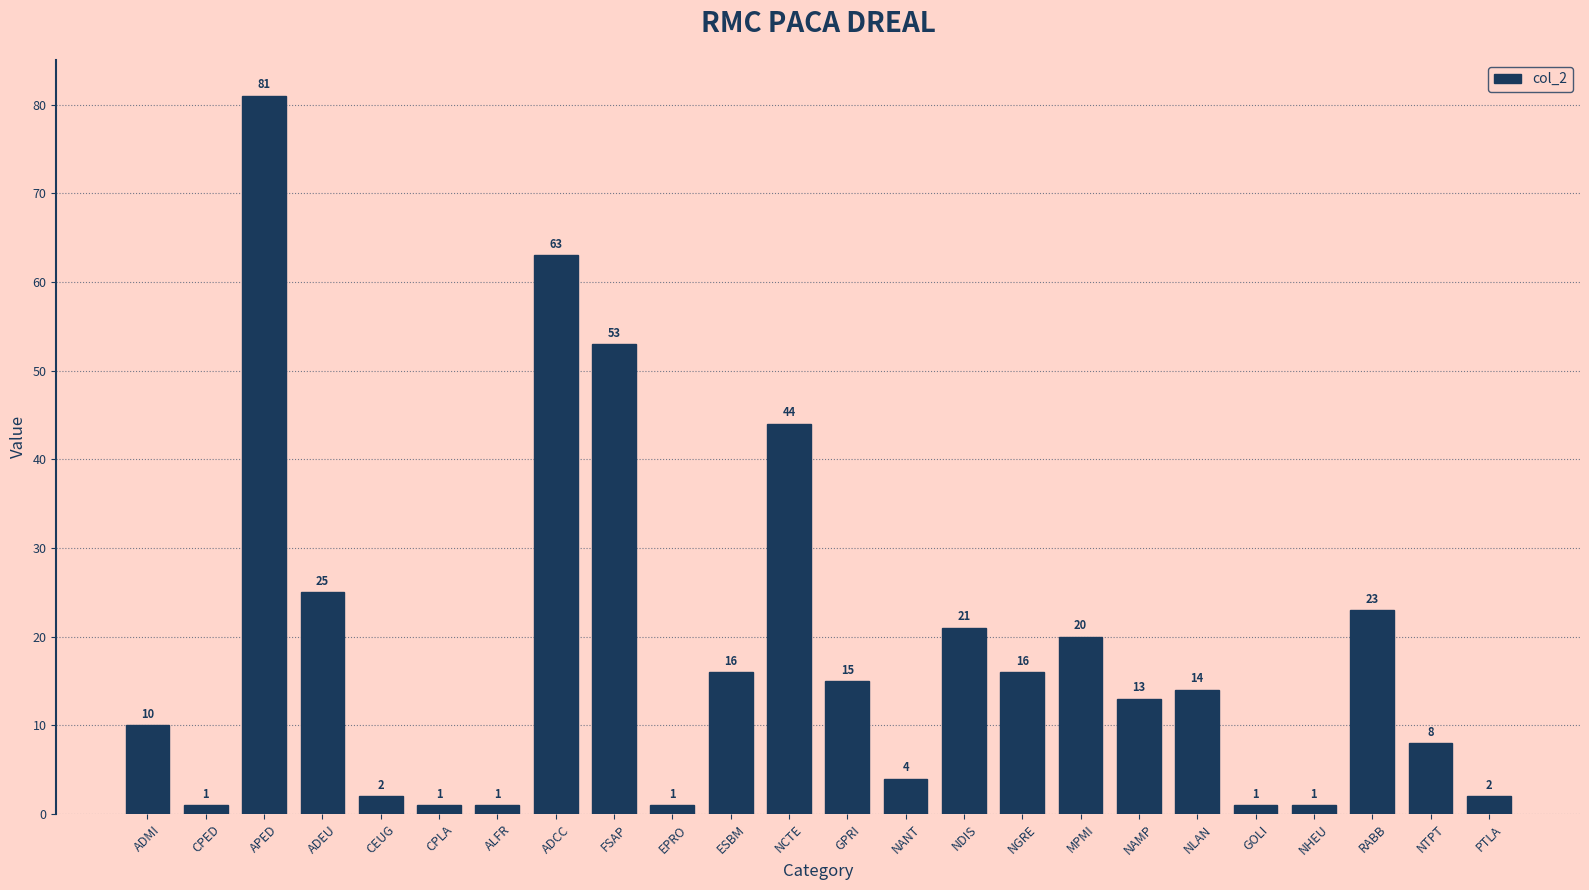

The value at ALFR is 1. True or false?

True